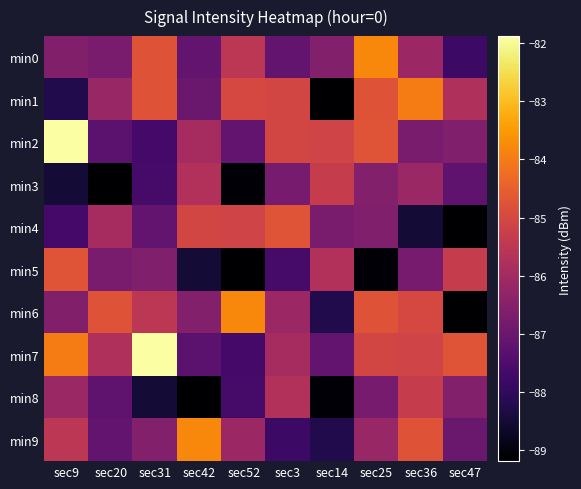

At how many categories does at least one series exceed -86?

10